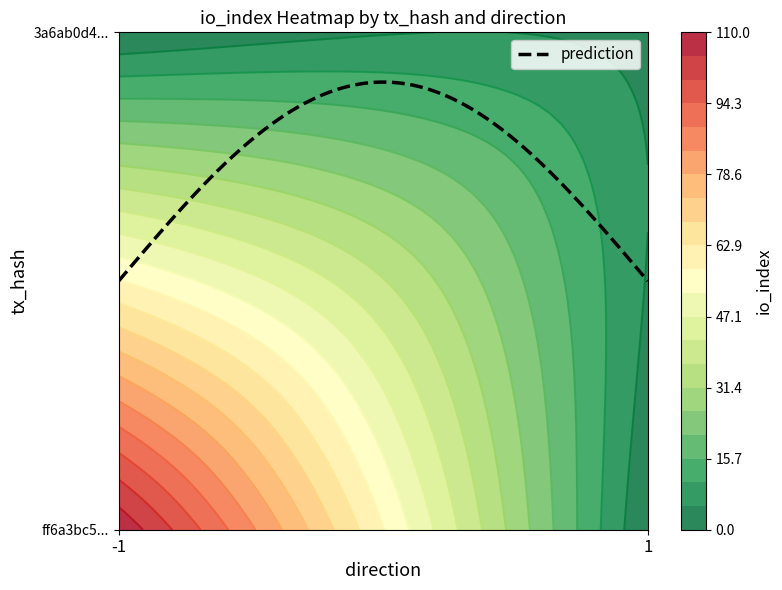

What is the maximum value for ff6a3bc5ae951f4b0bd58942fa4a080008e31e0?

109